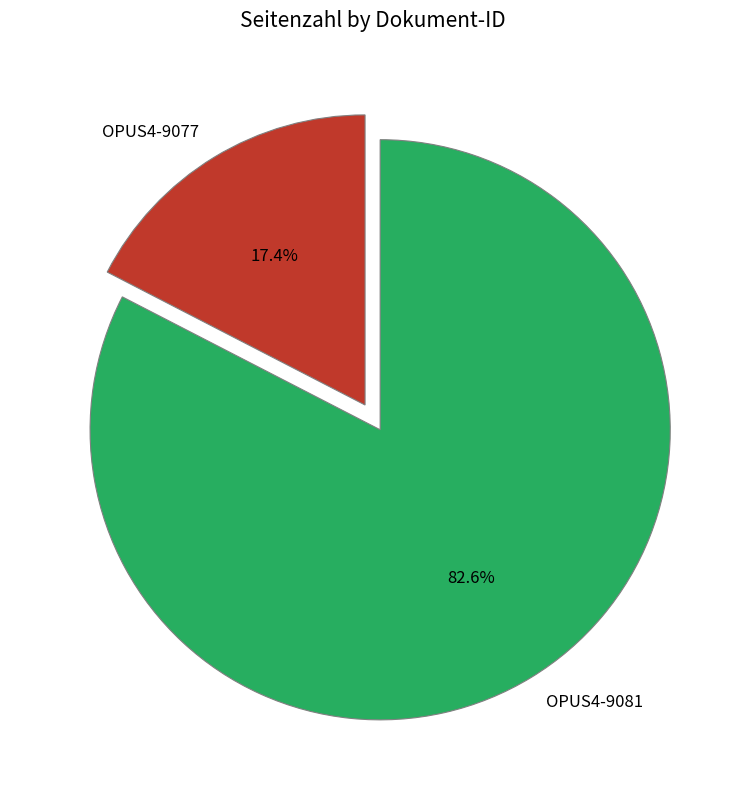

Is there any slice that represents more than half of the pie?

Yes